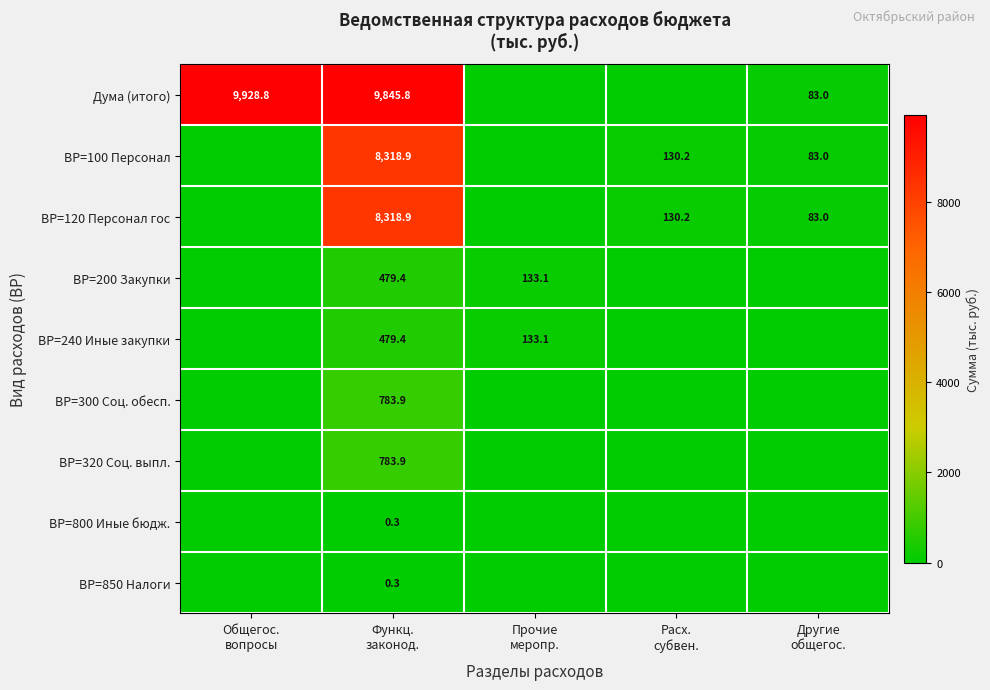

Which series has the largest range (max minus min)?

Дума (итого)